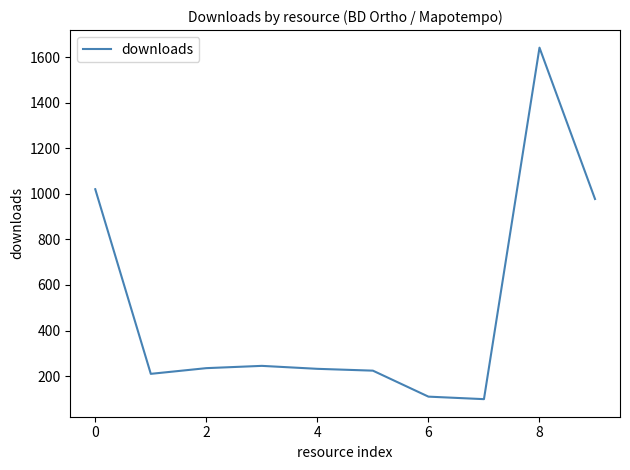

What is the difference between the maximum and minimum values?

1542